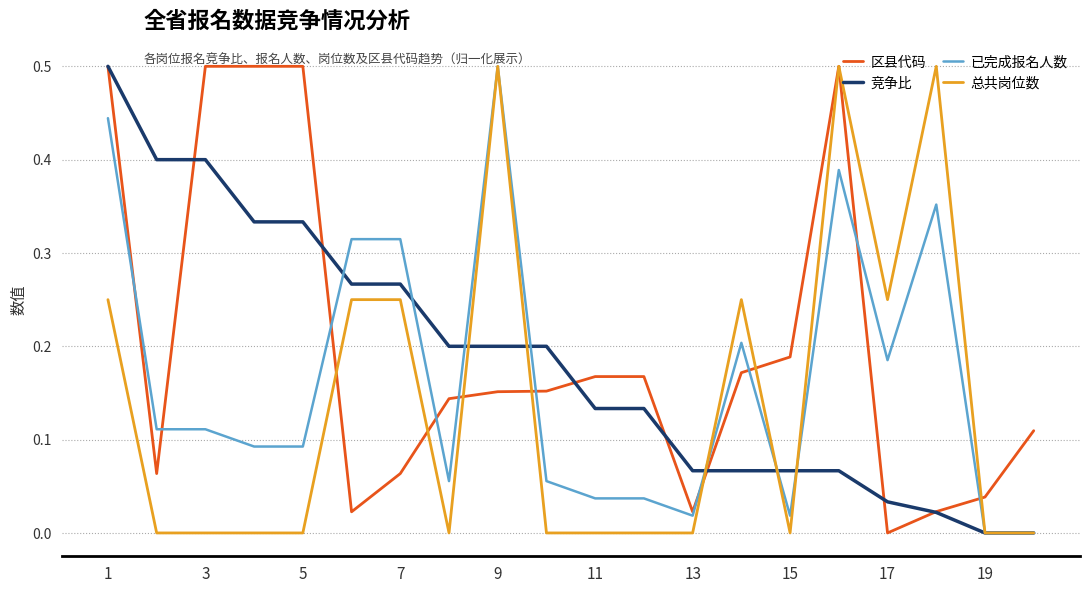

True or false: 总共岗位数 and 竞争比 intersect in this chart.

True